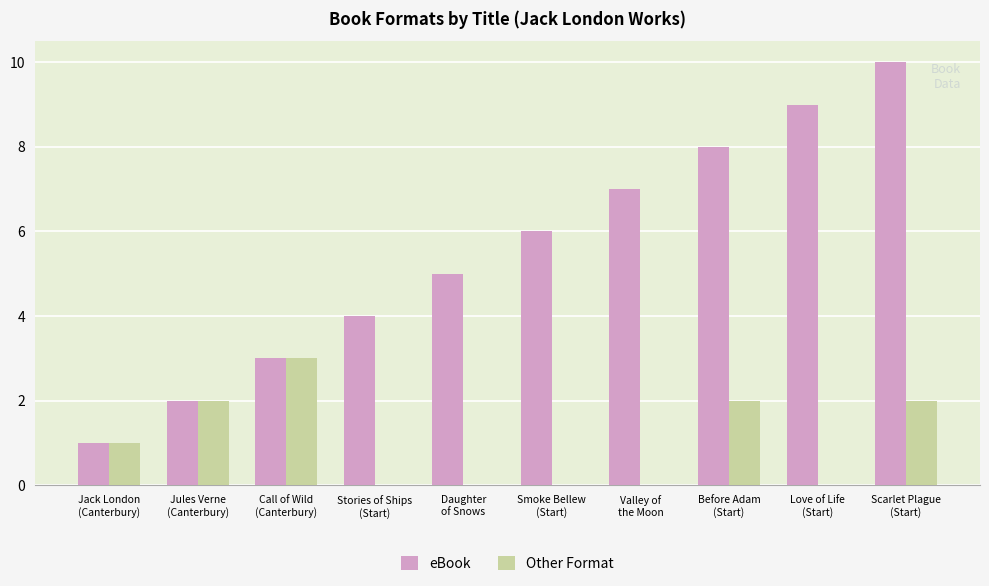

Is it true that Other Format equals 0 at Stories of Ships
(Start)?

True